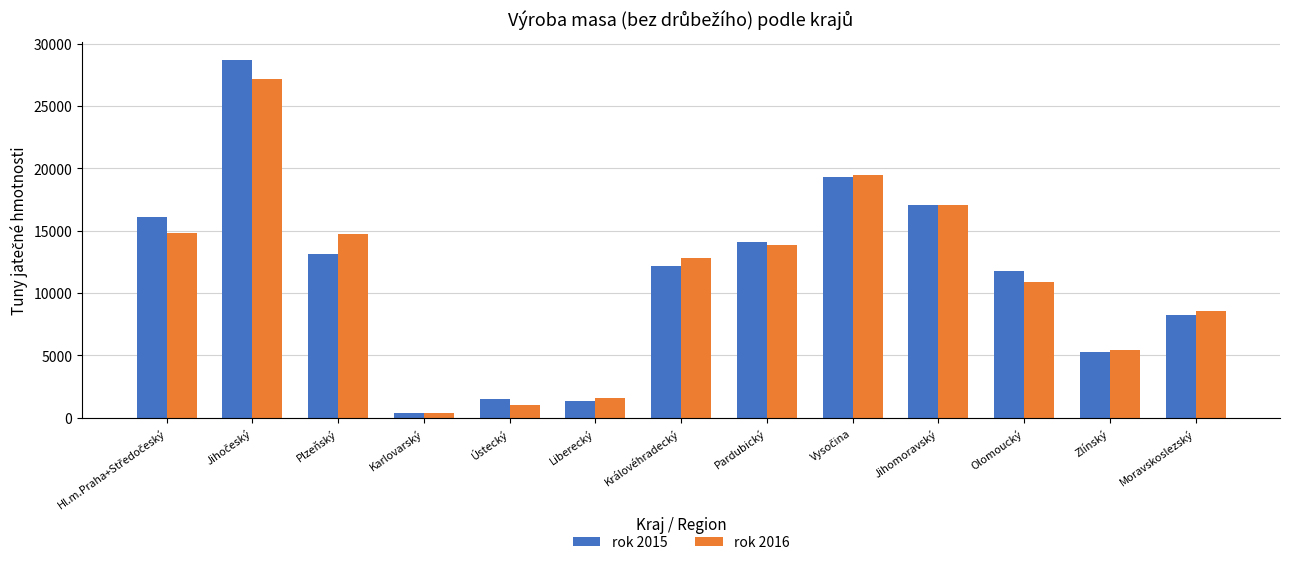

What is the difference between the highest and lowest values at Královéhradecký?

618